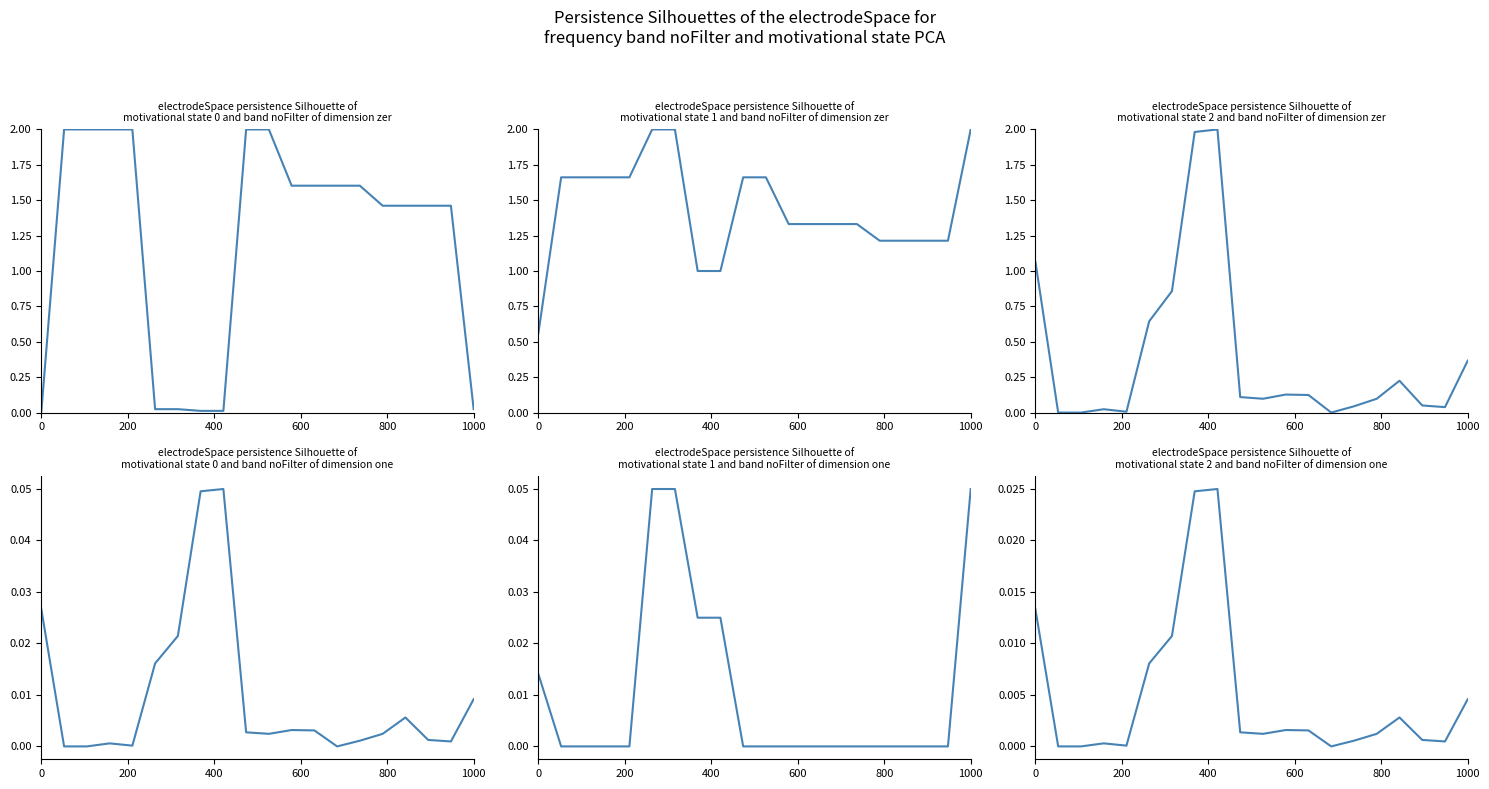

How many distinct data groups are displayed?

6